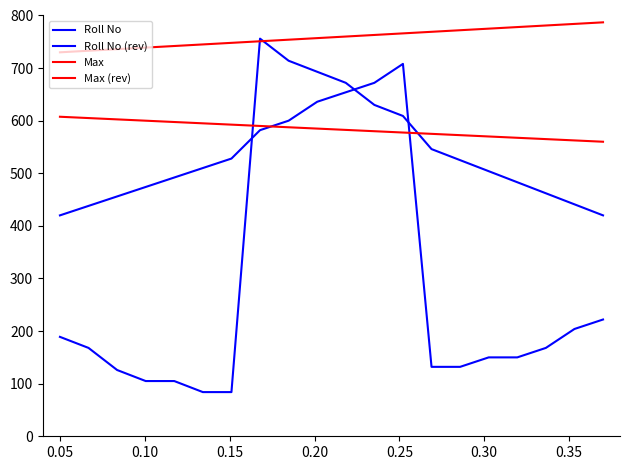

True or false: Roll No (rev) and Max intersect in this chart.

False